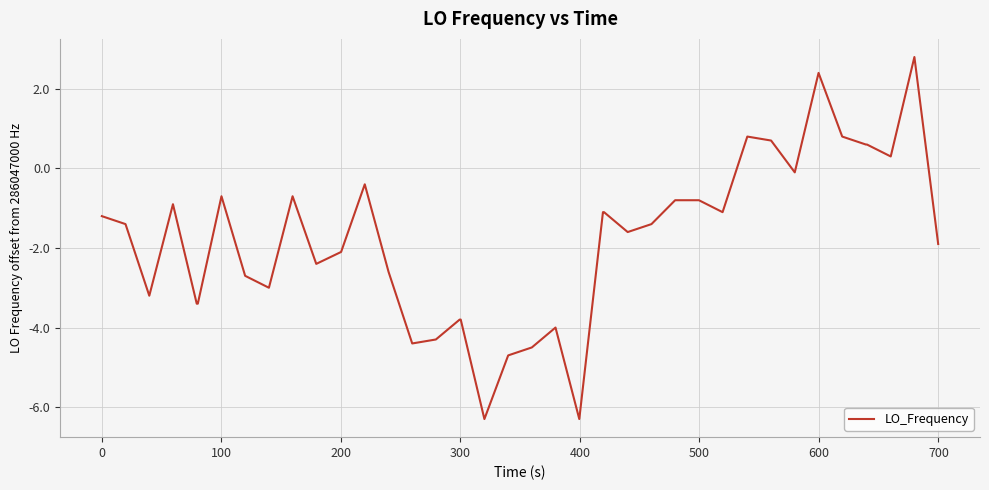

What is the smallest value displayed?

-6.3